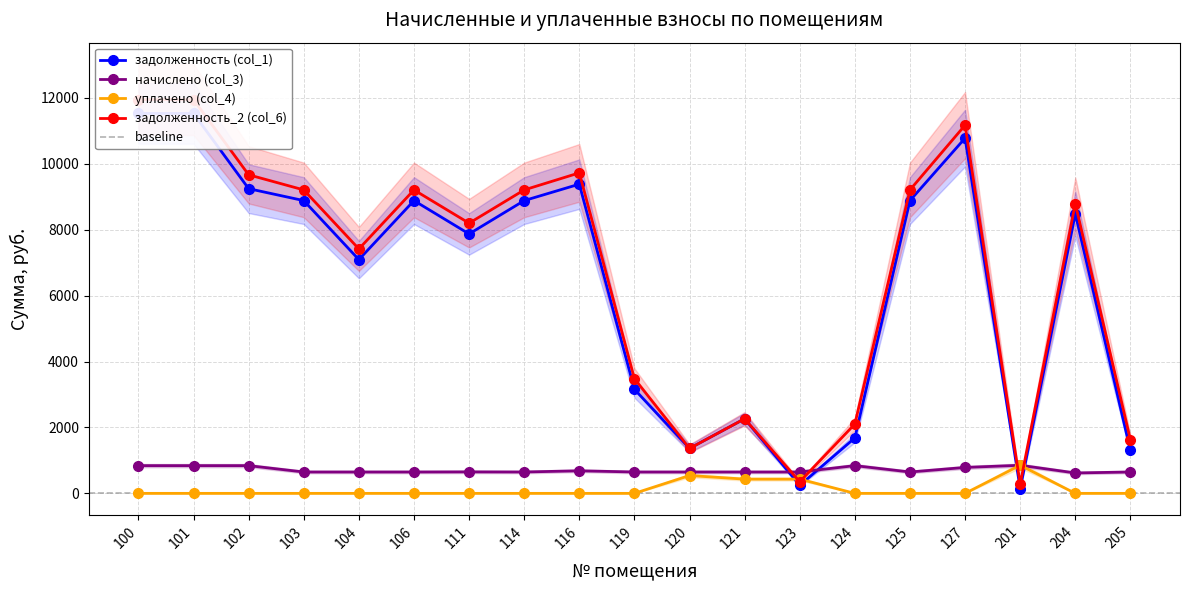

Rank the series at 120 from highest to lowest value.

задолженность (col_1), задолженность_2 (col_6), начислено (col_3), уплачено (col_4)